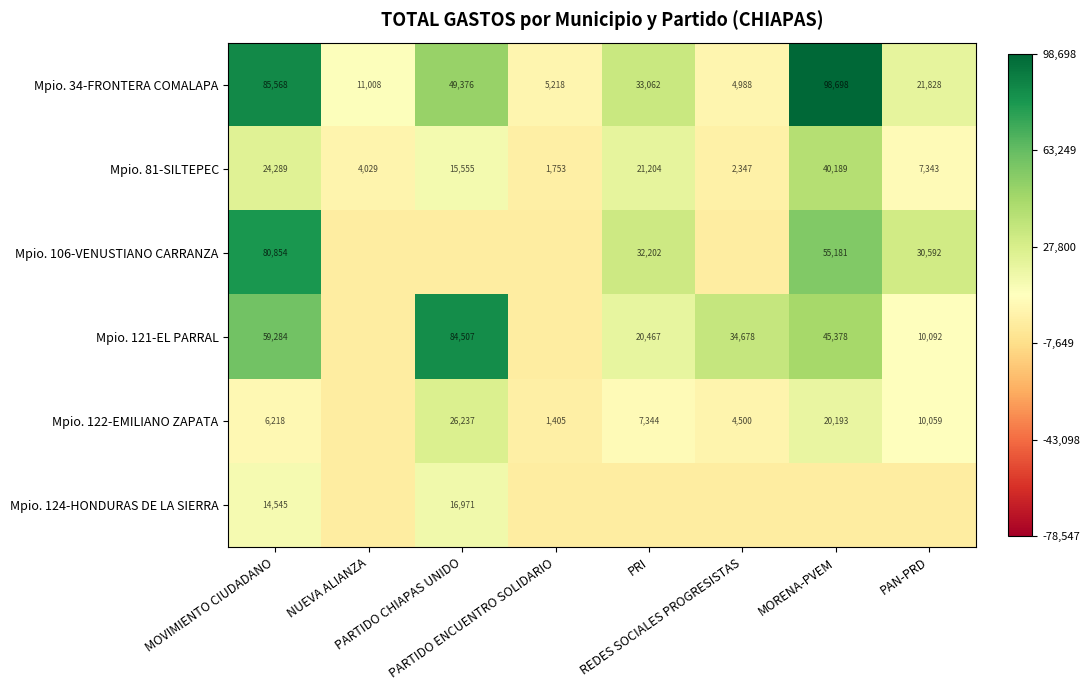

Between REDES SOCIALES PROGRESISTAS and NUEVA ALIANZA, which is larger?

NUEVA ALIANZA